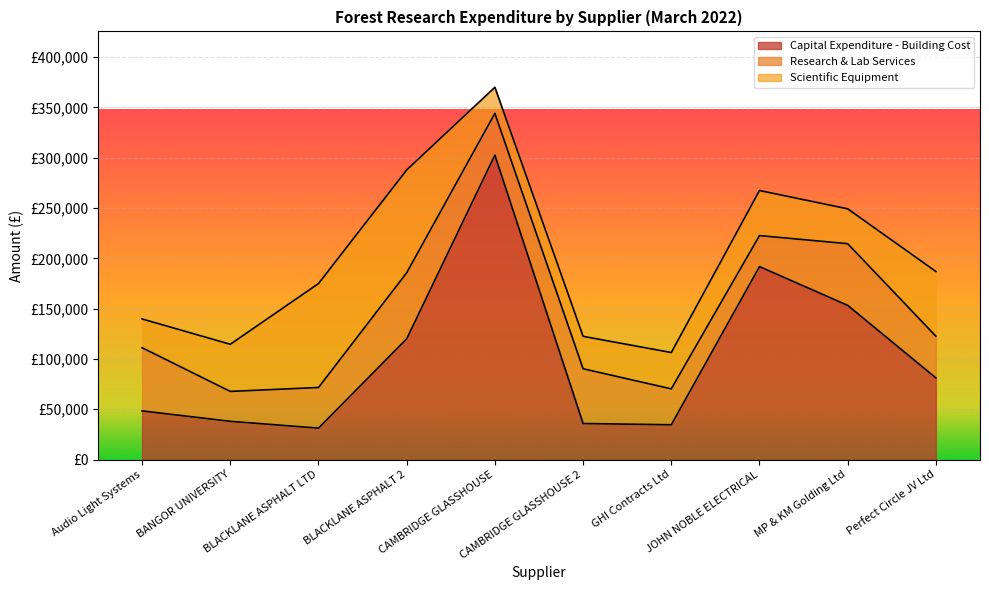

Rank the series by their maximum value, from highest to lowest.

Capital Expenditure - Building Cost, Scientific Equipment, Research & Lab Services